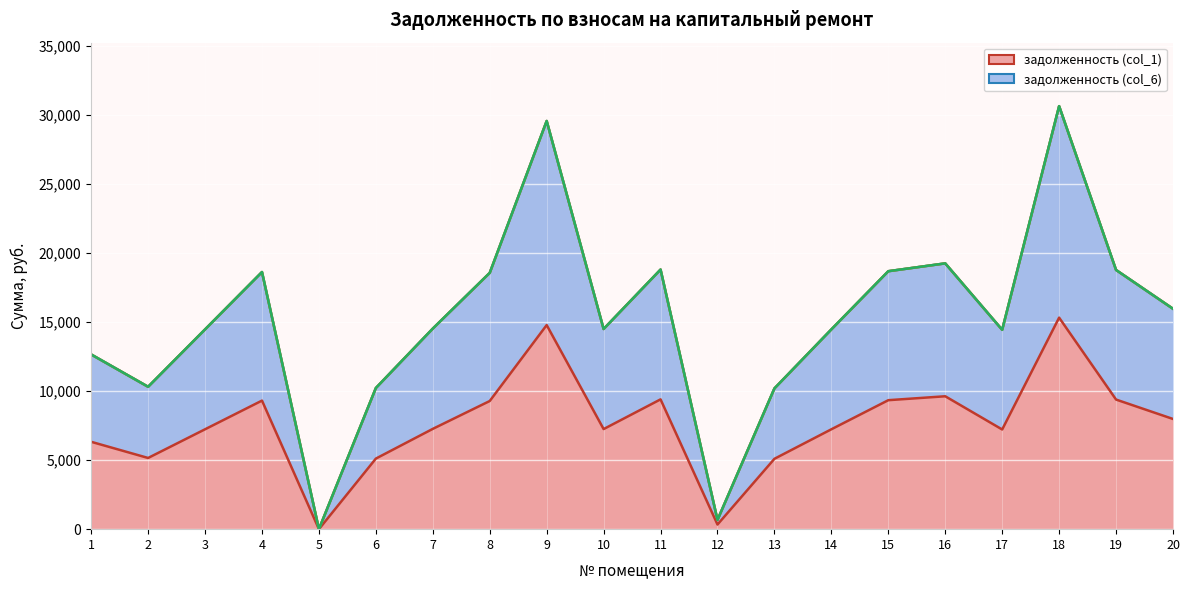

What is the maximum value shown in the chart?

30653.5